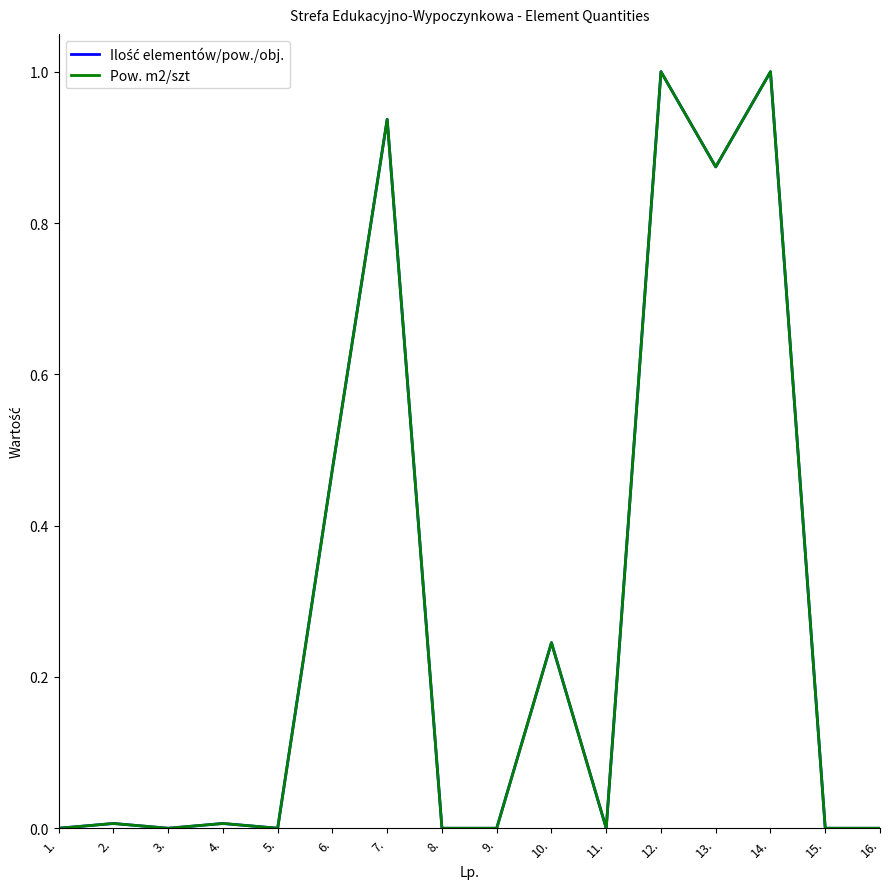

True or false: Pow. m2/szt and Ilość elementów/pow./obj. cross at least once.

False